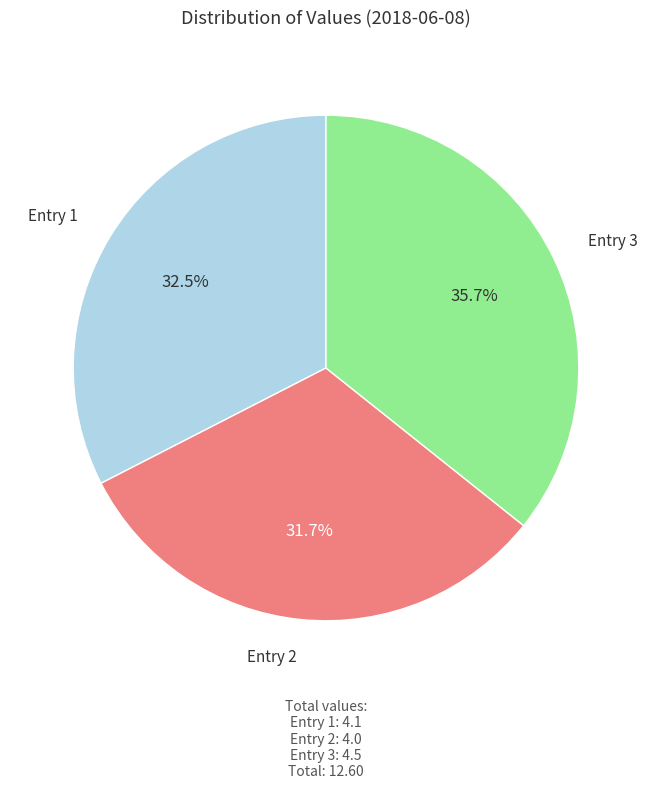

Is there a majority slice in this chart?

No